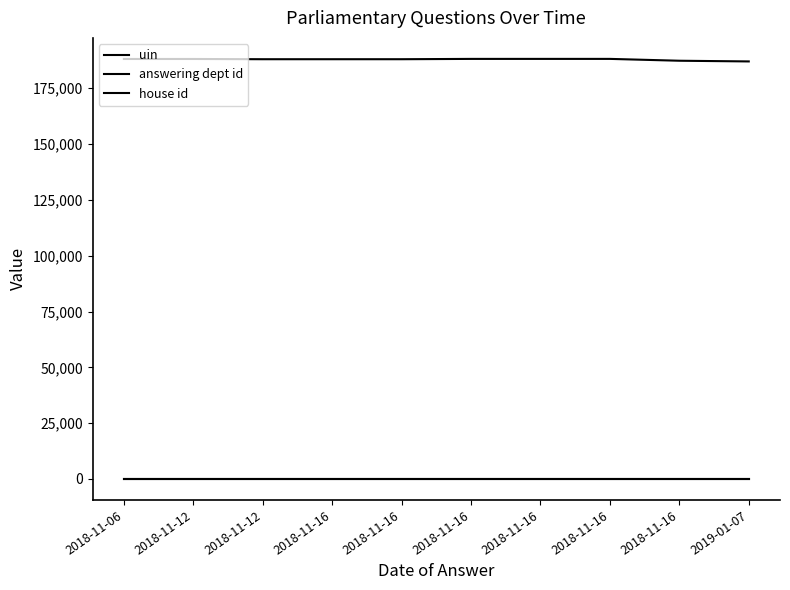

Reading left to right, what are all the values shown in this chart?

uin: 2018-11-06=188119	2018-11-12=188120	2018-11-12=188012	2018-11-16=188013	2018-11-16=188014	2018-11-16=188154	2018-11-16=188158	2018-11-16=188159	2018-11-16=187333	2019-01-07=187020
answering dept id: 2018-11-06=29	2018-11-12=29	2018-11-12=29	2018-11-16=29	2018-11-16=29	2018-11-16=29	2018-11-16=29	2018-11-16=29	2018-11-16=29	2019-01-07=29
house id: 2018-11-06=1	2018-11-12=1	2018-11-12=1	2018-11-16=1	2018-11-16=1	2018-11-16=1	2018-11-16=1	2018-11-16=1	2018-11-16=1	2019-01-07=1